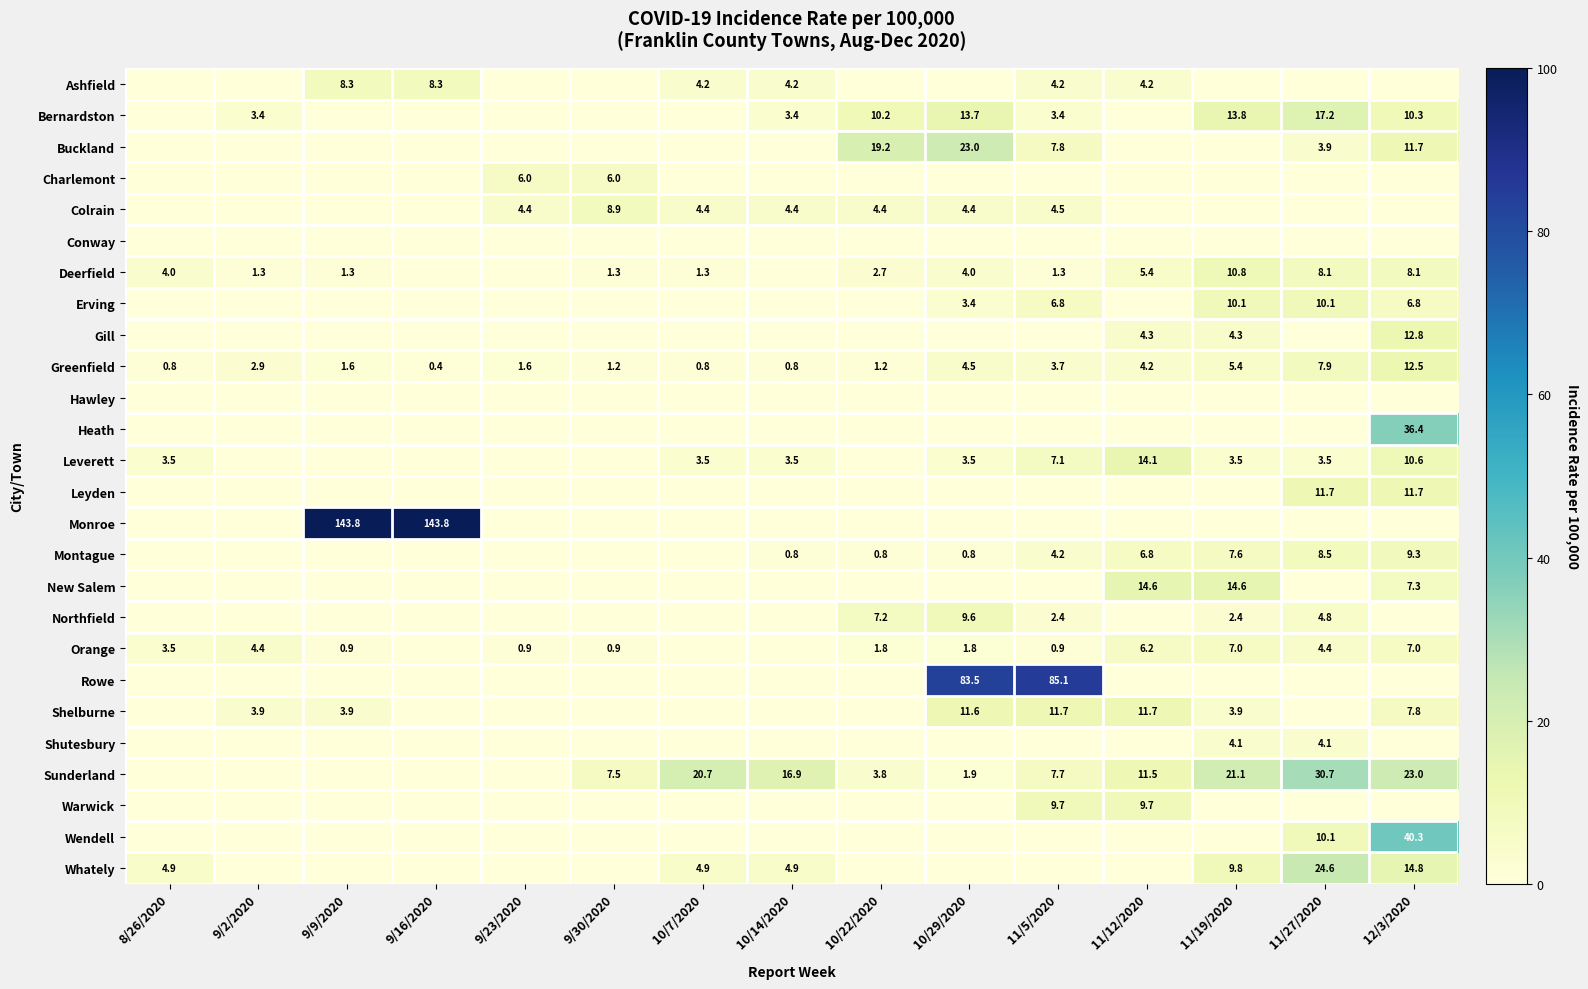

Count the number of categories in the chart.

15